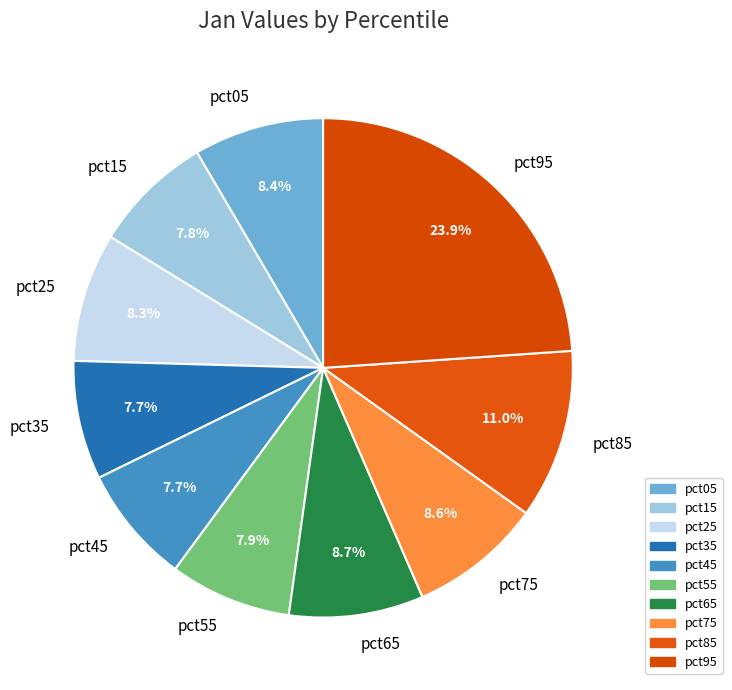

Combined, what portion of the pie is pct55 and pct35?

15.6%